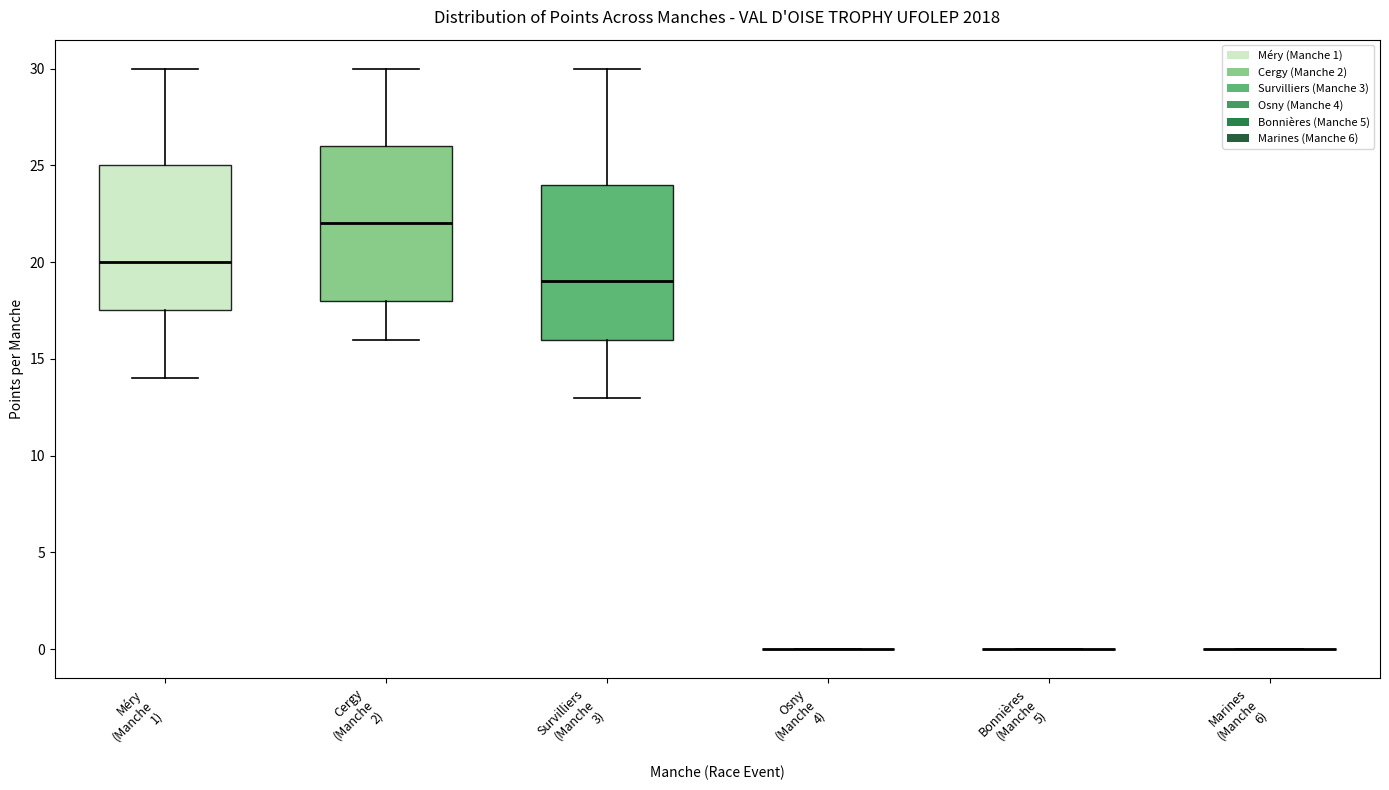

Reading left to right, transcribe this box plot: for each box, give where its median line is, the range the box spans, and where its two whiskers end, as read against the y-axis. The values are not printed on the chart, so give them approximately, as read against the axis.

Méry (Manche 1): median 20.0, box 17.5 to 25.0, whiskers 14.0 to 30.0
Cergy (Manche 2): median 22.0, box 18.0 to 26.0, whiskers 16.0 to 30.0
Survilliers (Manche 3): median 19.0, box 16.0 to 24.0, whiskers 13.0 to 30.0
Osny (Manche 4): box collapsed to a line at 0.0, whiskers 0.0 to 0.0
Bonnières (Manche 5): box collapsed to a line at 0.0, whiskers 0.0 to 0.0
Marines (Manche 6): box collapsed to a line at 0.0, whiskers 0.0 to 0.0